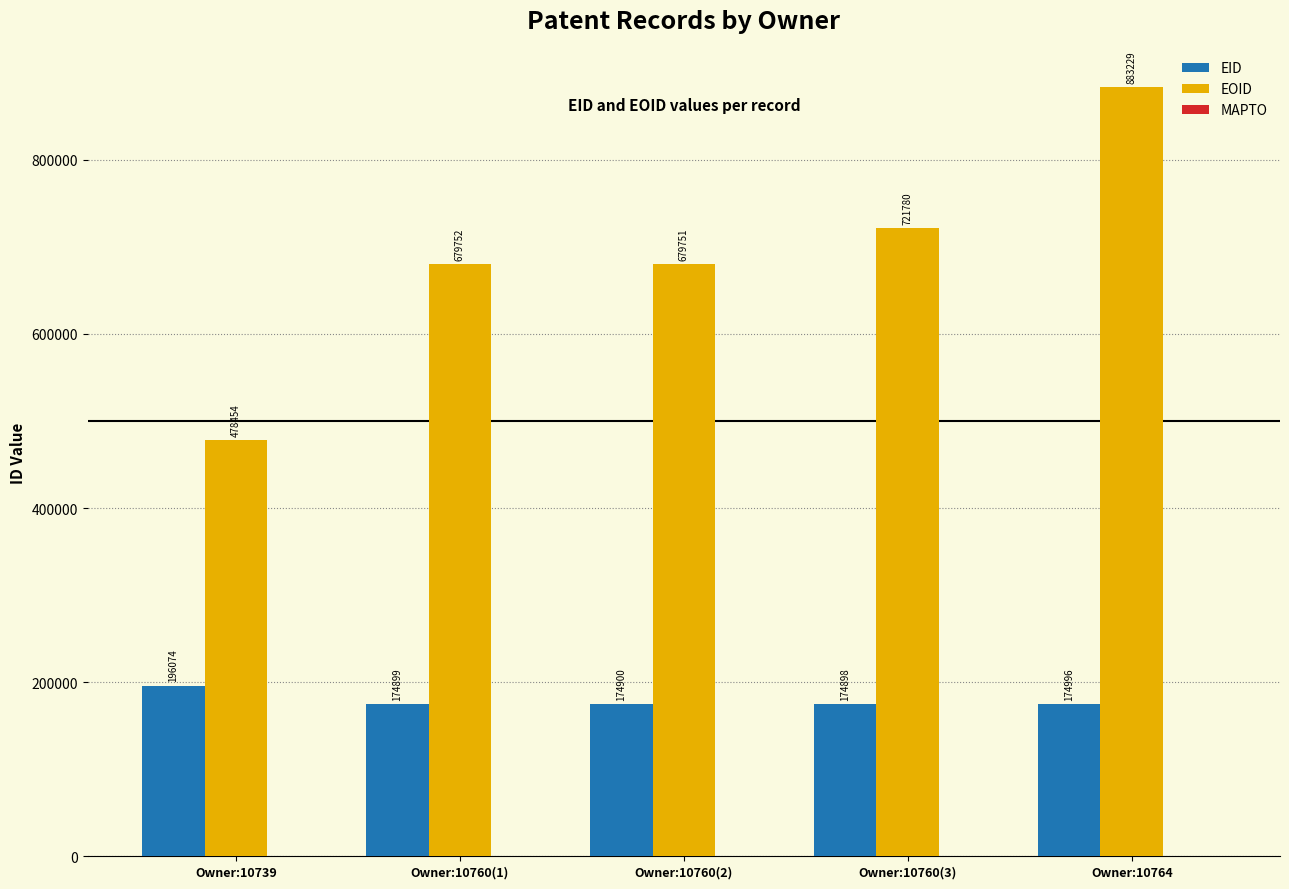

At which category does the chart reach its minimum across all series?

Owner:10760(3)